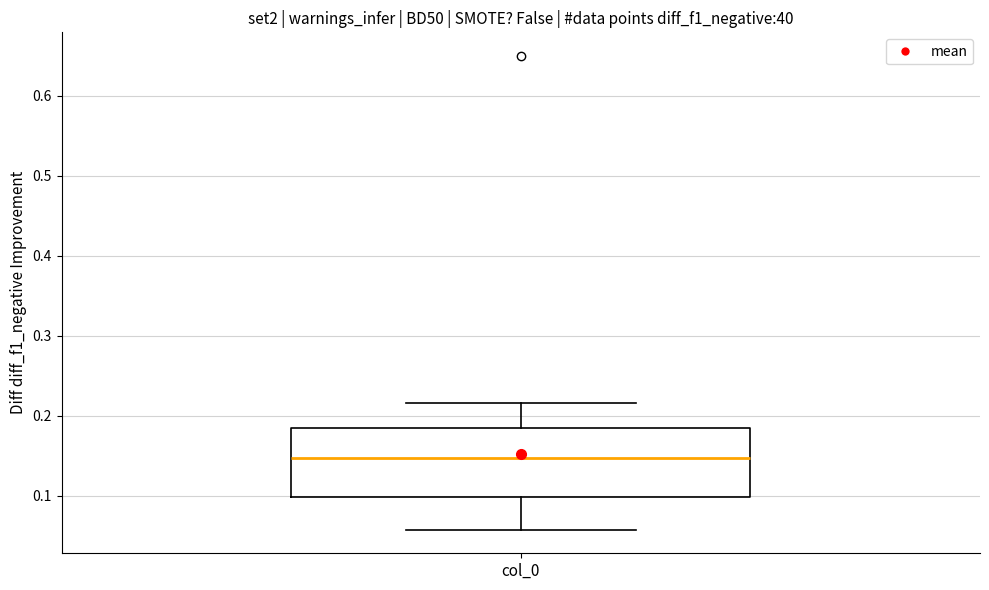

Read this box plot against the y-axis: the position of the median line, the range covered by the box, and the ends of both whiskers. The values are not printed on the chart, so give them approximately, as read against the axis.

median 0.15, box 0.10 to 0.19, whiskers 0.06 to 0.22